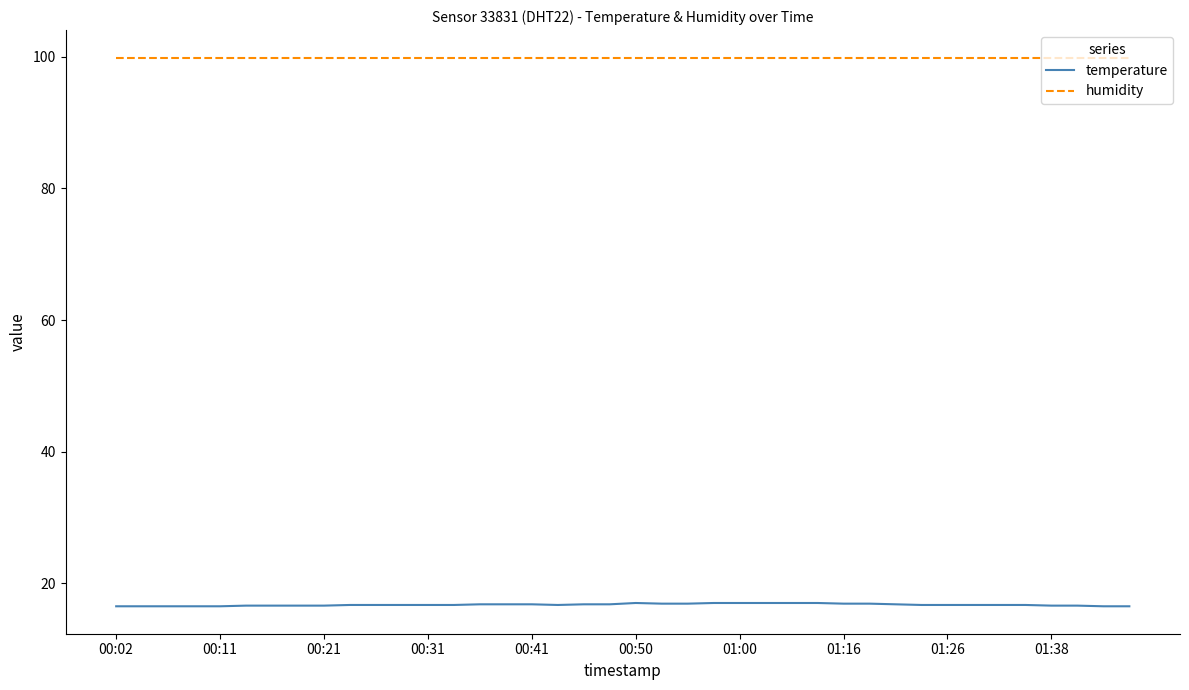

Which series has the largest total across all categories?

humidity